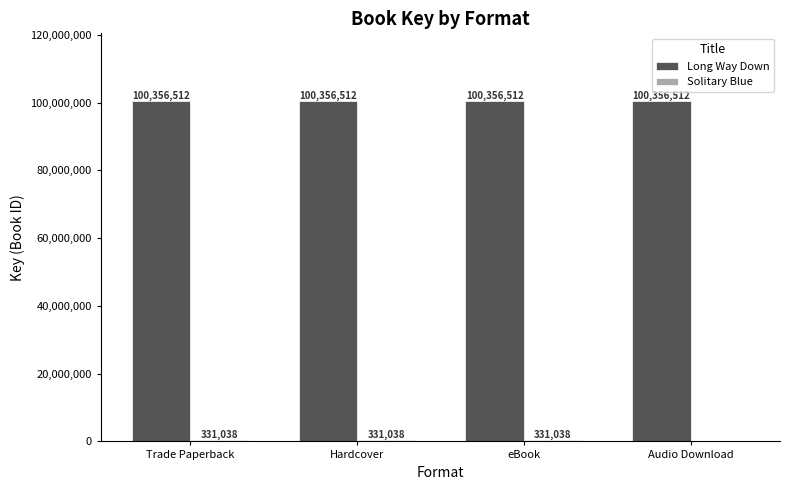

Which series has the largest total across all categories?

Long Way Down